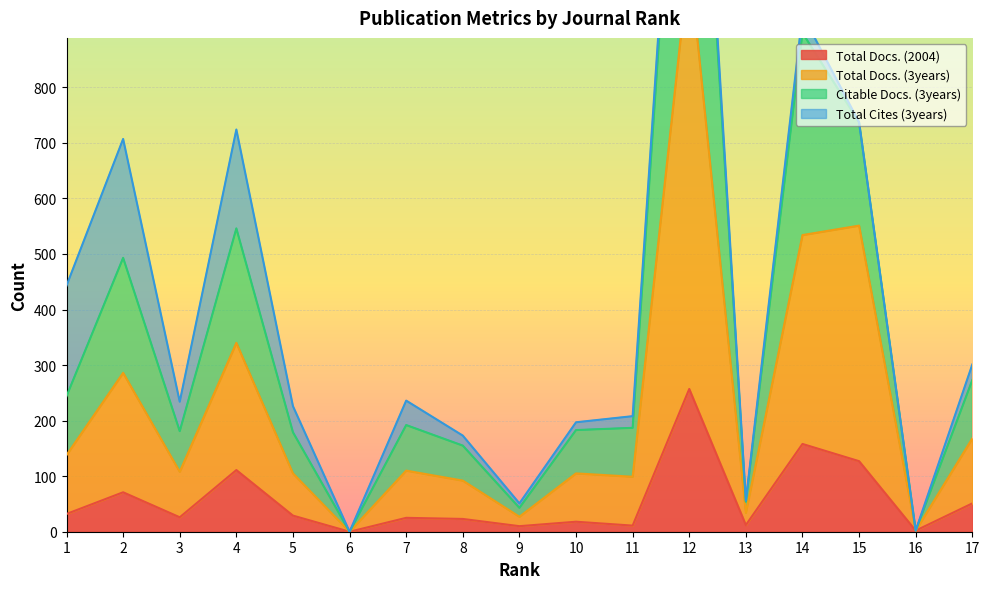

What is the difference between the maximum and minimum values in the Total Docs. (3years) series?

1030